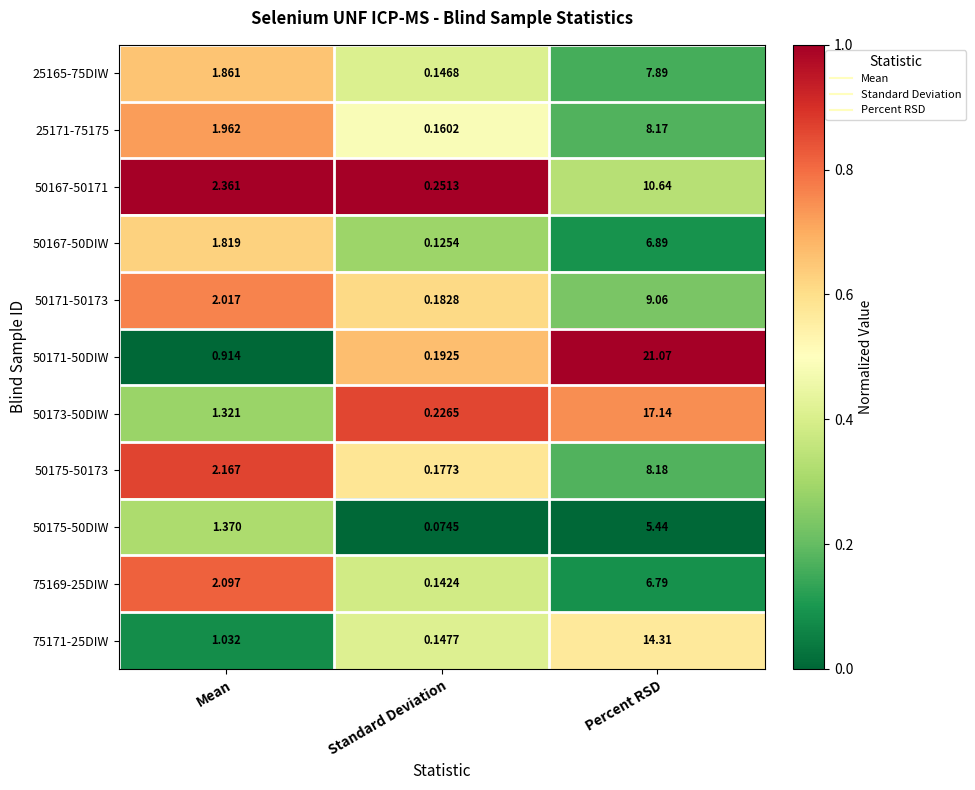

Which category has the highest value across all series?

Percent RSD